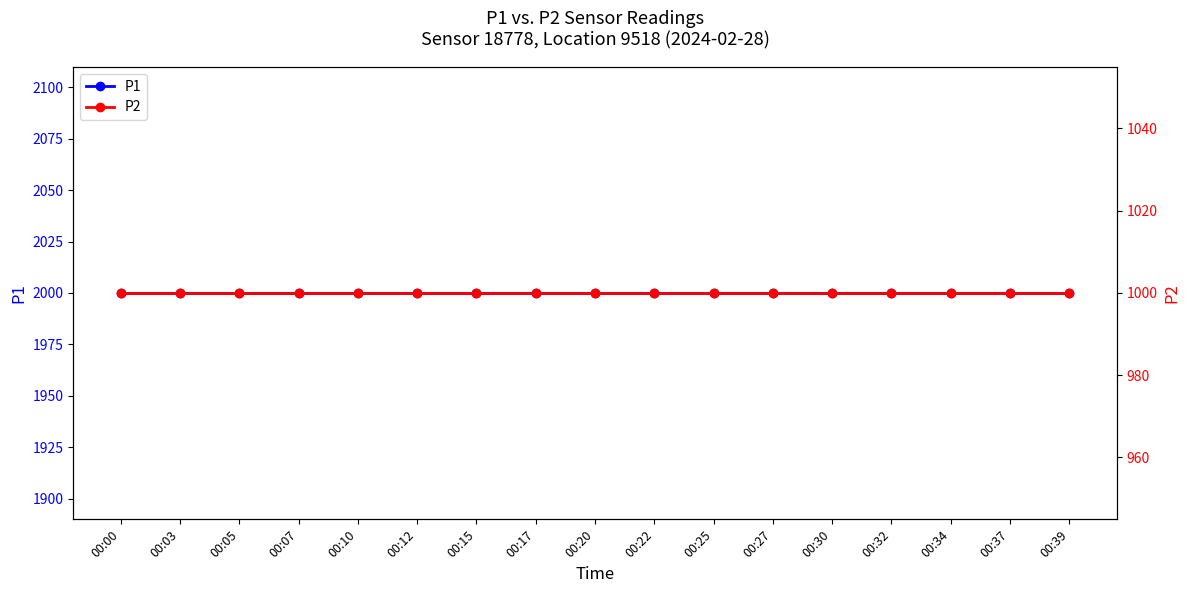

Reading left to right, extract all data points from this chart.

P1: 1999.9	1999.9	1999.9	1999.9	1999.9	1999.9	1999.9	1999.9	1999.9	1999.9	1999.9	1999.9	1999.9	1999.9	1999.9	1999.9	1999.9
P2: 999.9	999.9	999.9	999.9	999.9	999.9	999.9	999.9	999.9	999.9	999.9	999.9	999.9	999.9	999.9	999.9	999.9